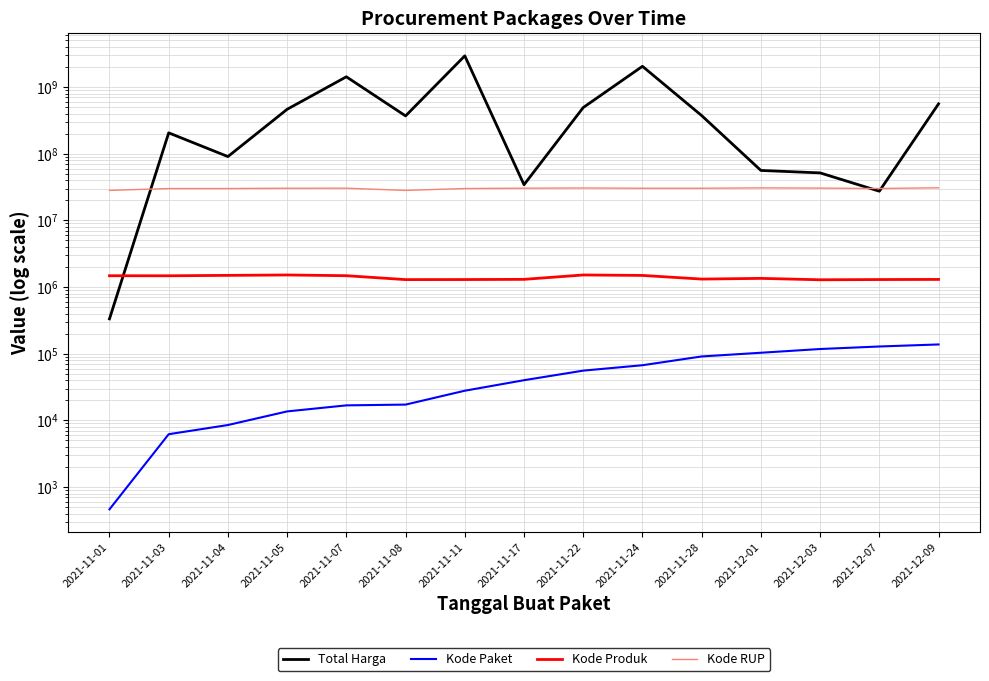

What is the sum of the Kode Paket values at 2021-12-07 and 2021-12-01?

232057